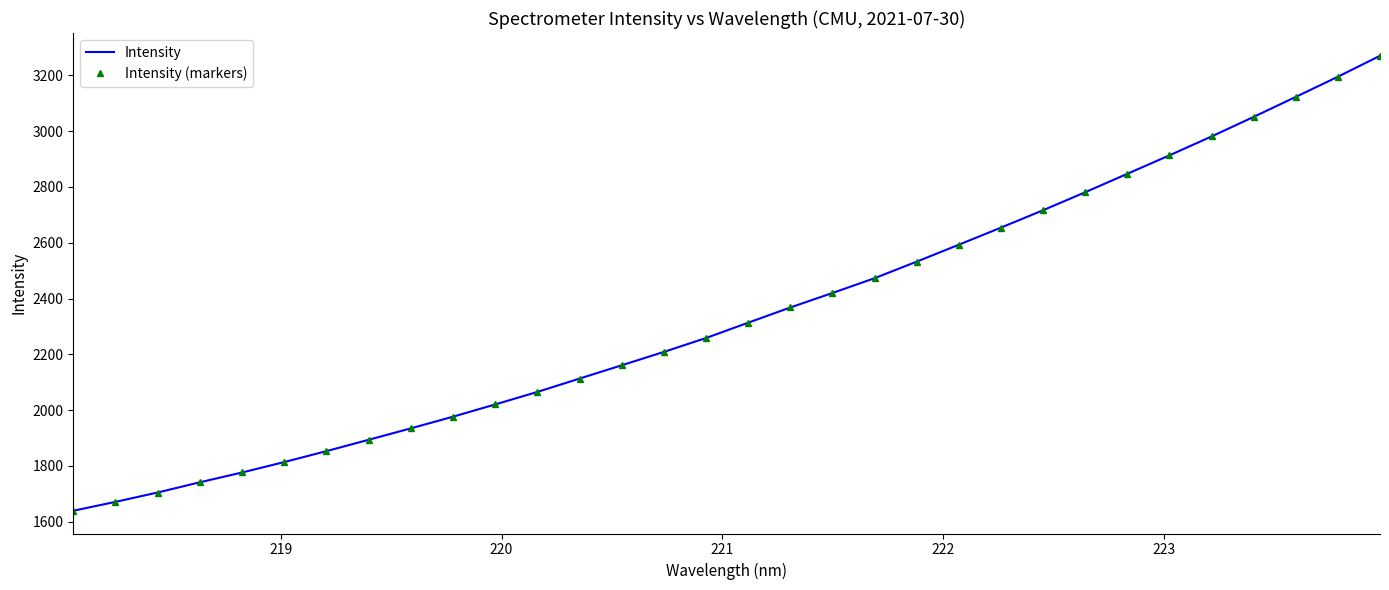

Which series has the widest spread of values?

Intensity